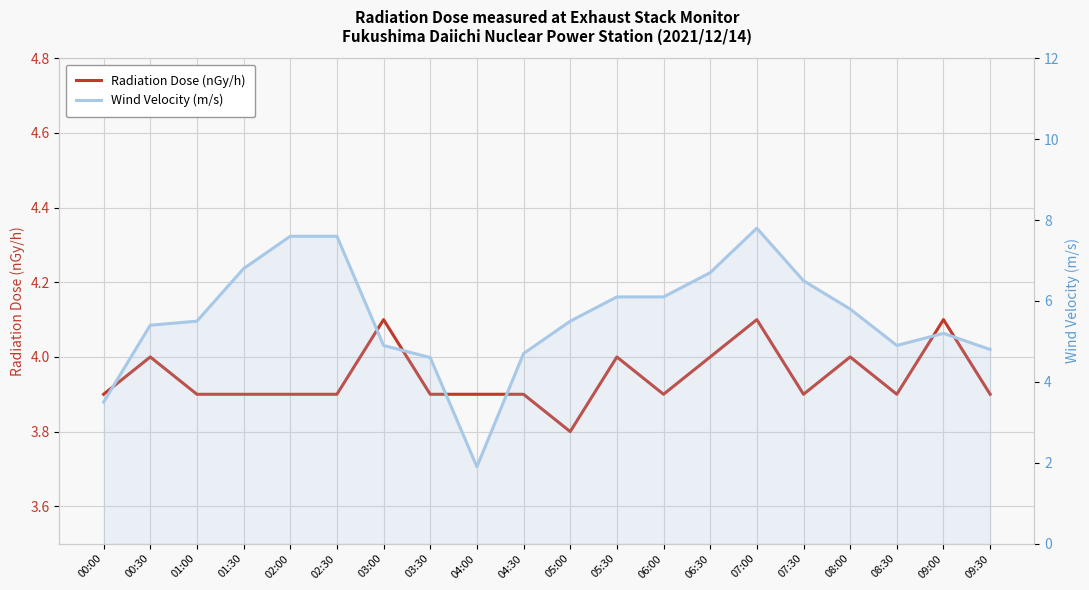

After their last crossing, which series has the higher values: Wind Velocity (m/s) or Radiation Dose (nGy/h)?

Wind Velocity (m/s)